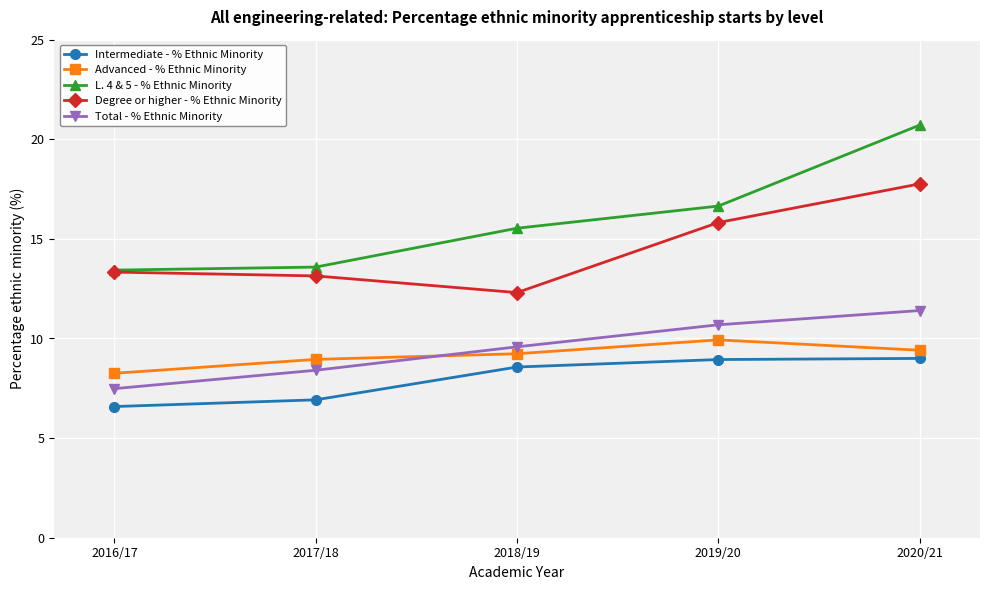

Which label corresponds to the smallest value in the chart?

2016/17